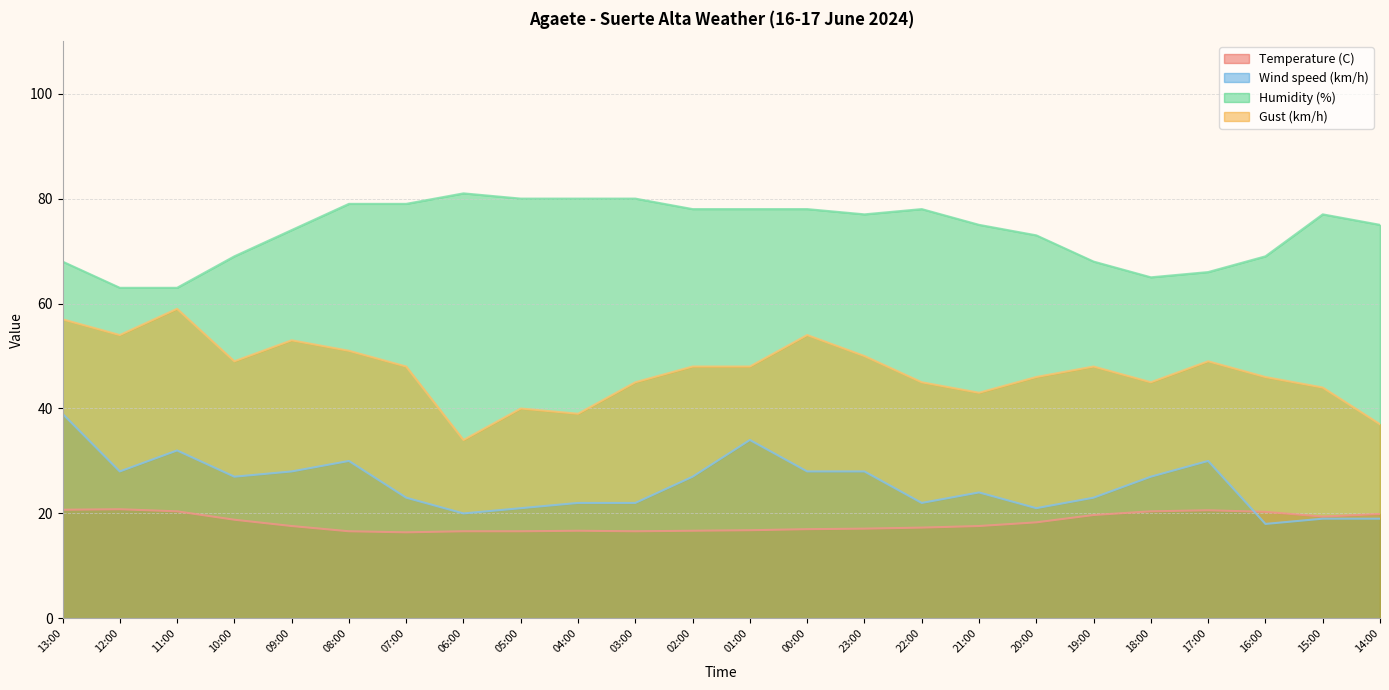

What are all the series names shown in the legend?

Temperature (C), Wind speed (km/h), Humidity (%), Gust (km/h)